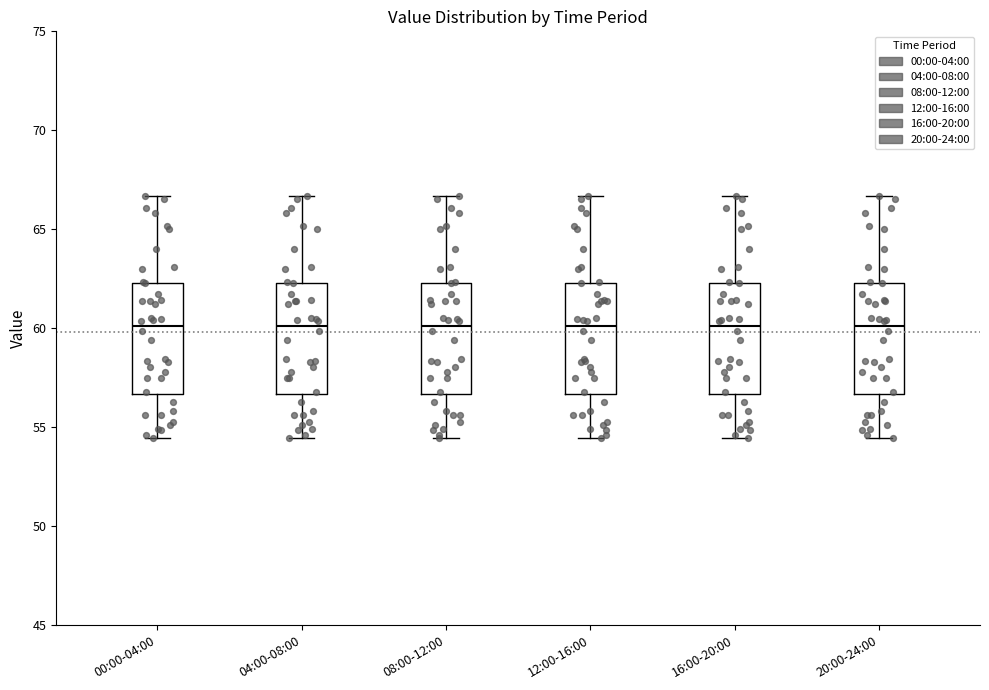

Where is the upper edge of the box for 20:00-24:00 on the y-axis? The values are not printed on the chart, so give them approximately, as read against the axis.

62.5